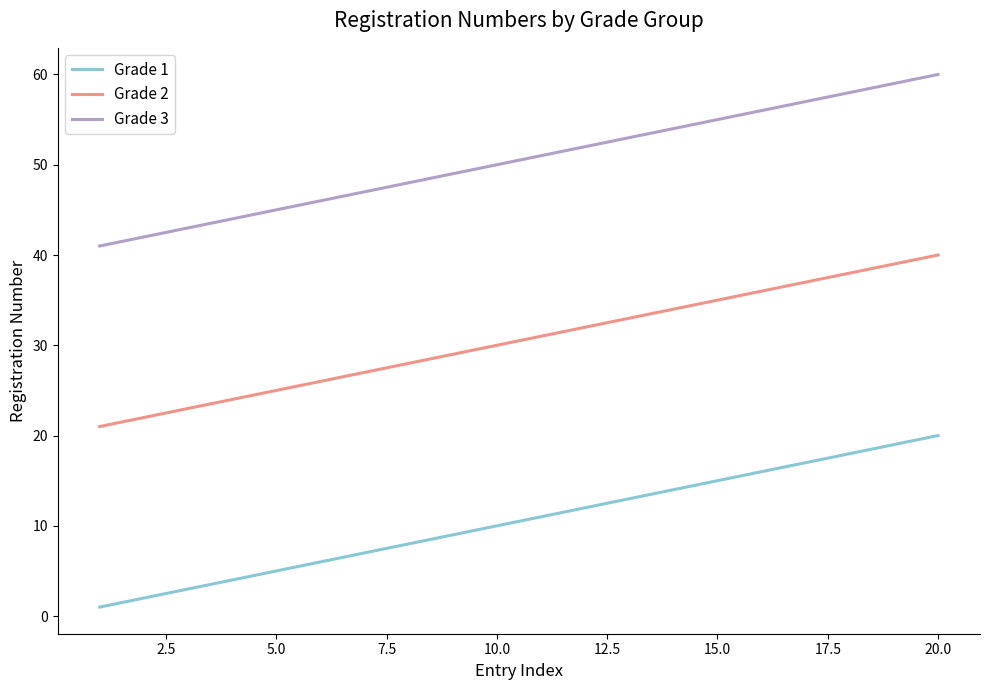

Which series has the largest total across all categories?

Grade 3